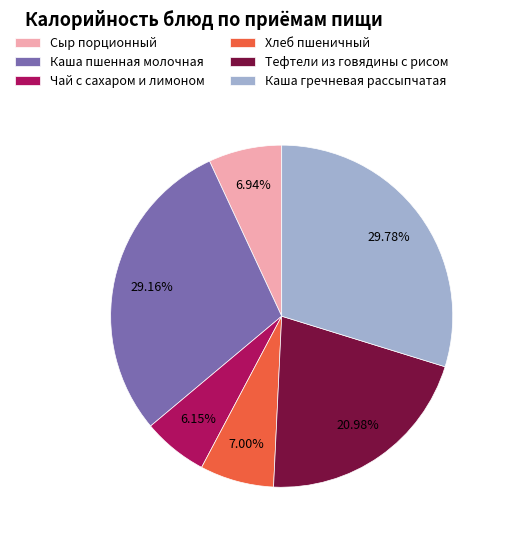

What percentage do Сыр порционный and Каша пшенная молочная together represent?

36.1%